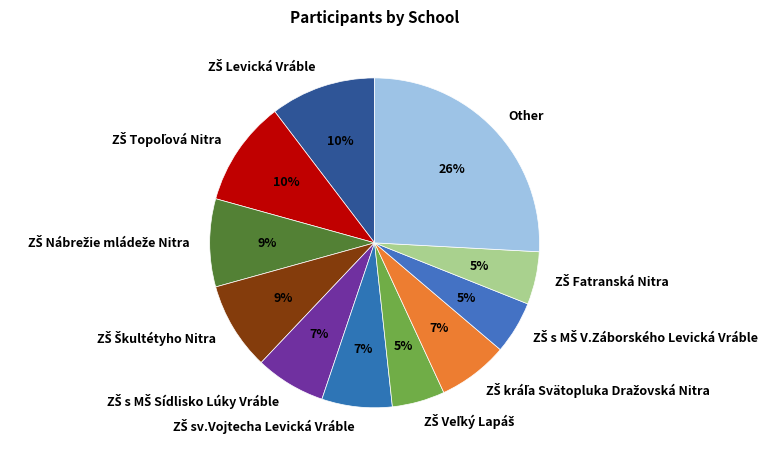

Which slice is the largest?

Other